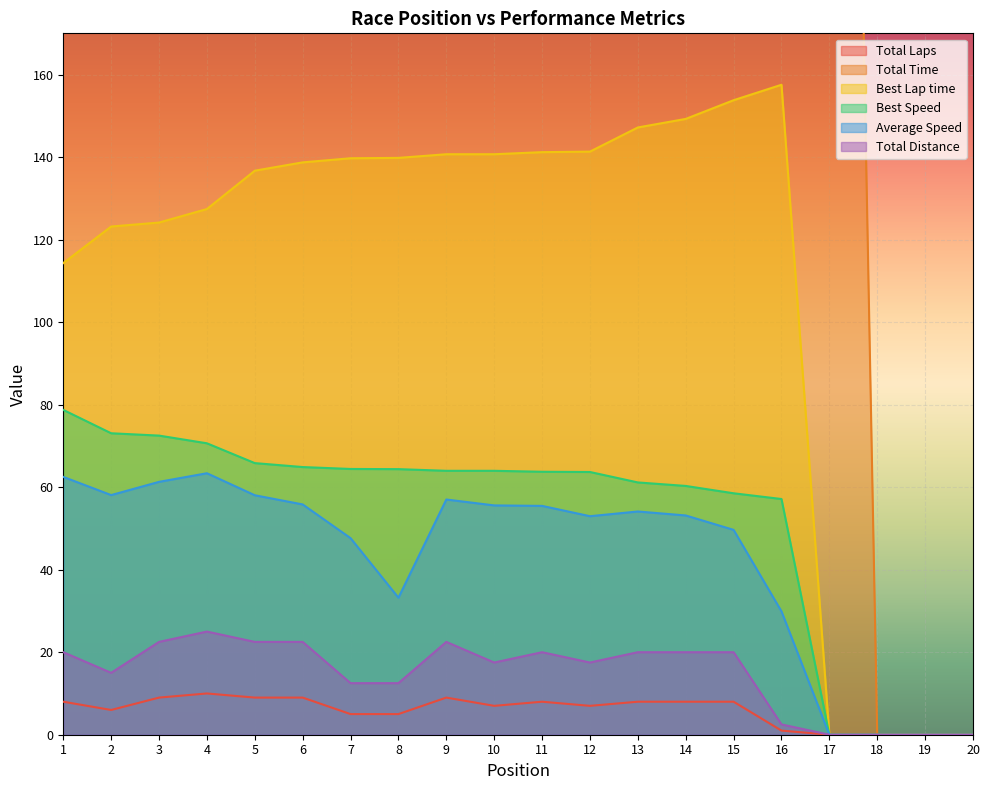

Where is the first local maximum for Average Speed?

4